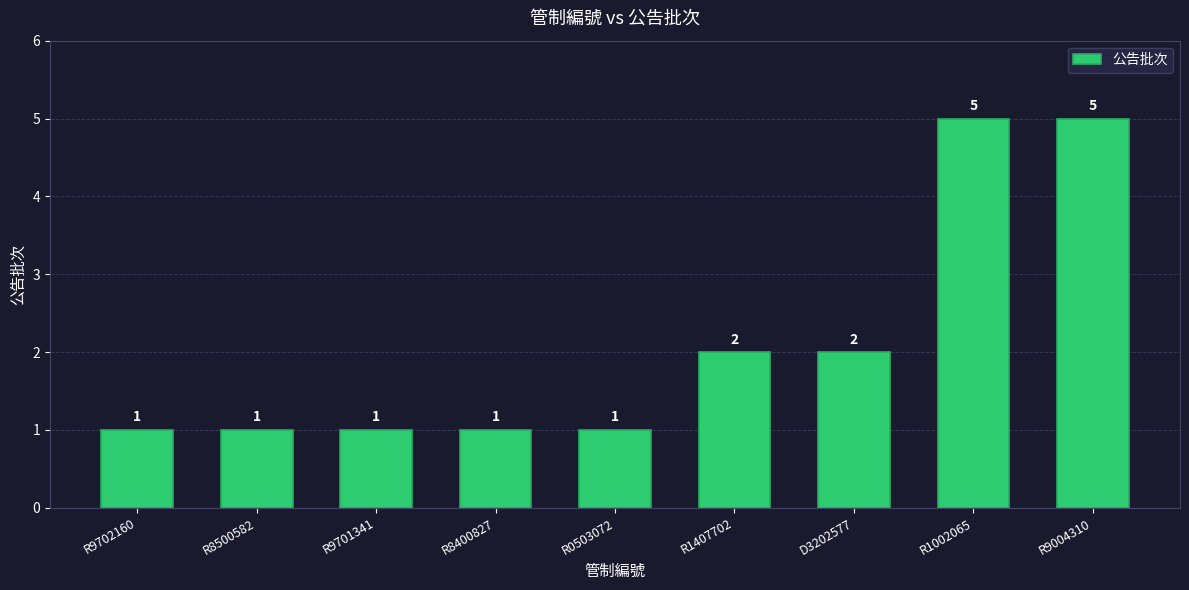

The value at D3202577 is 3. True or false?

False